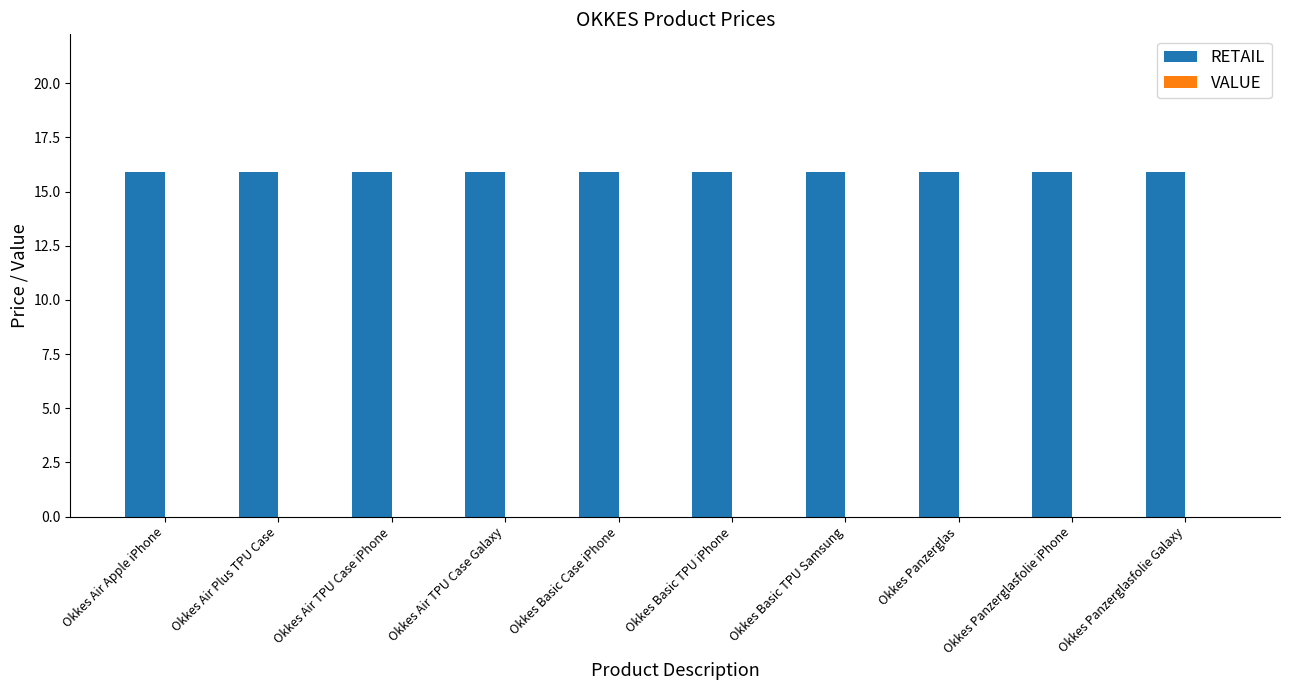

Does the chart contain any negative values?

No